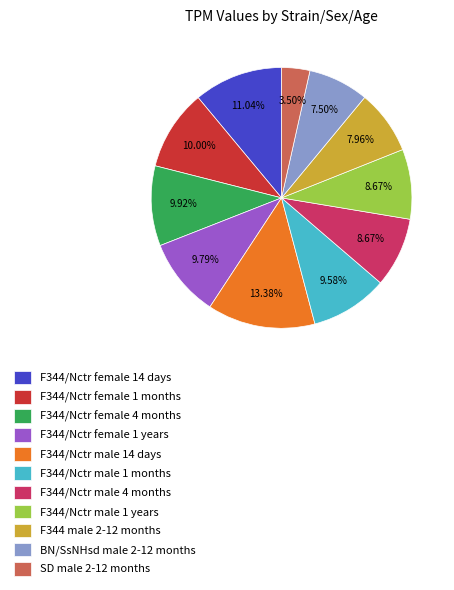

Is it true that F344 male 2-12 months is 15% of the pie?

False